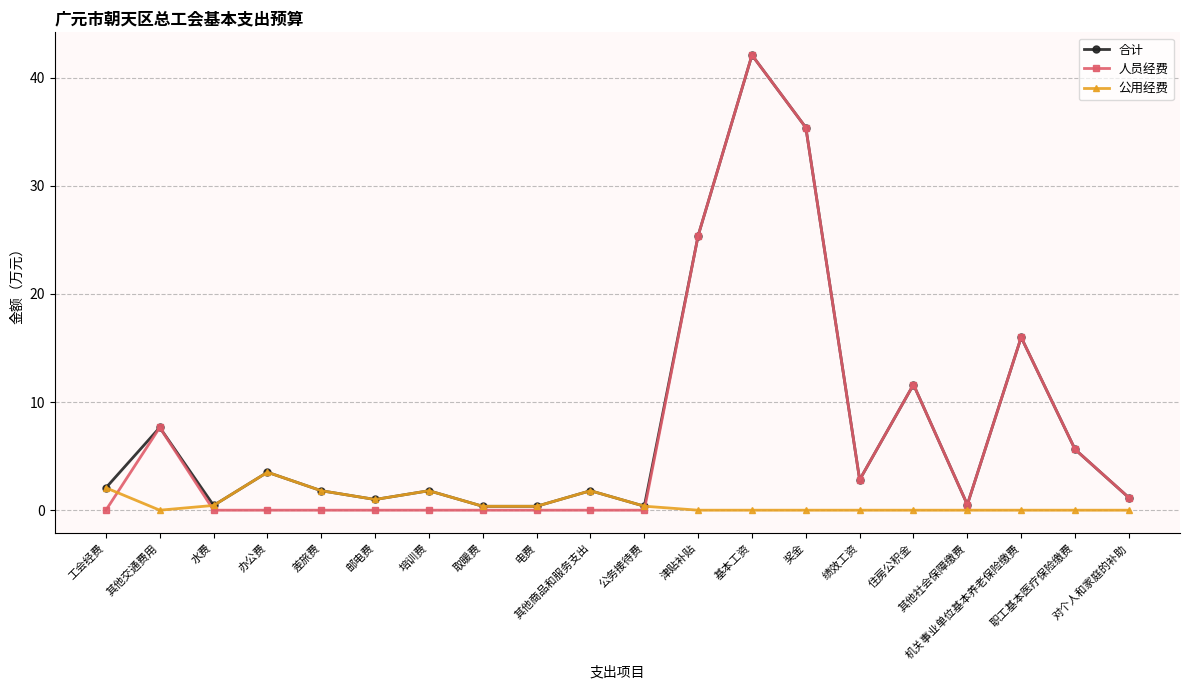

At which category does 公用经费 reach its first local peak?

办公费